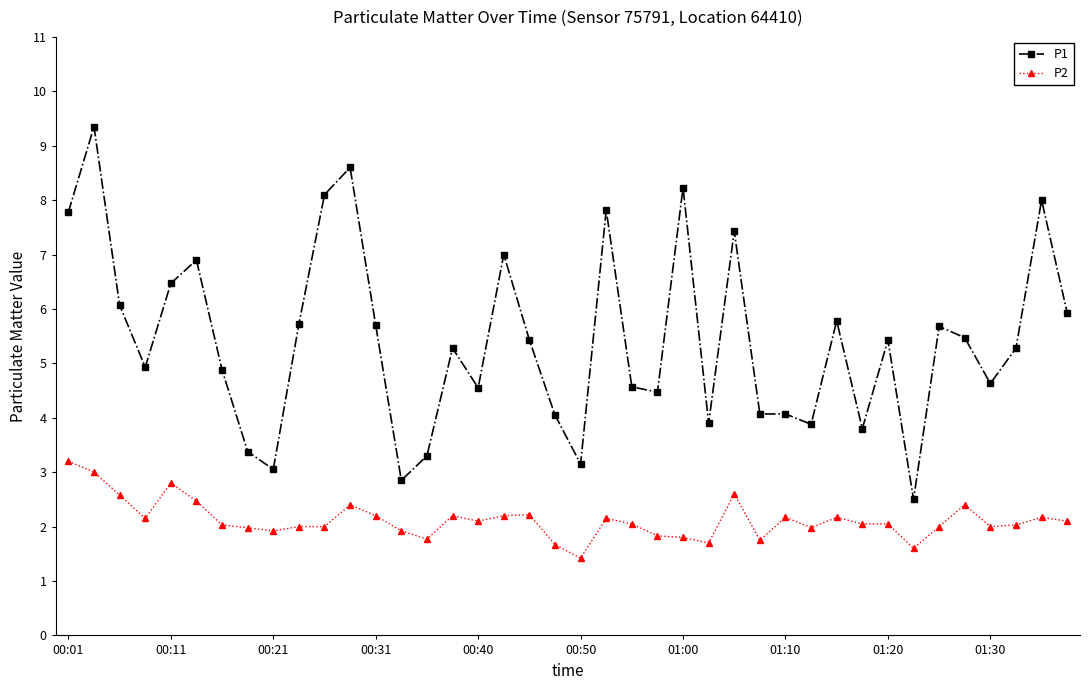

True or false: P2 and P1 intersect in this chart.

False